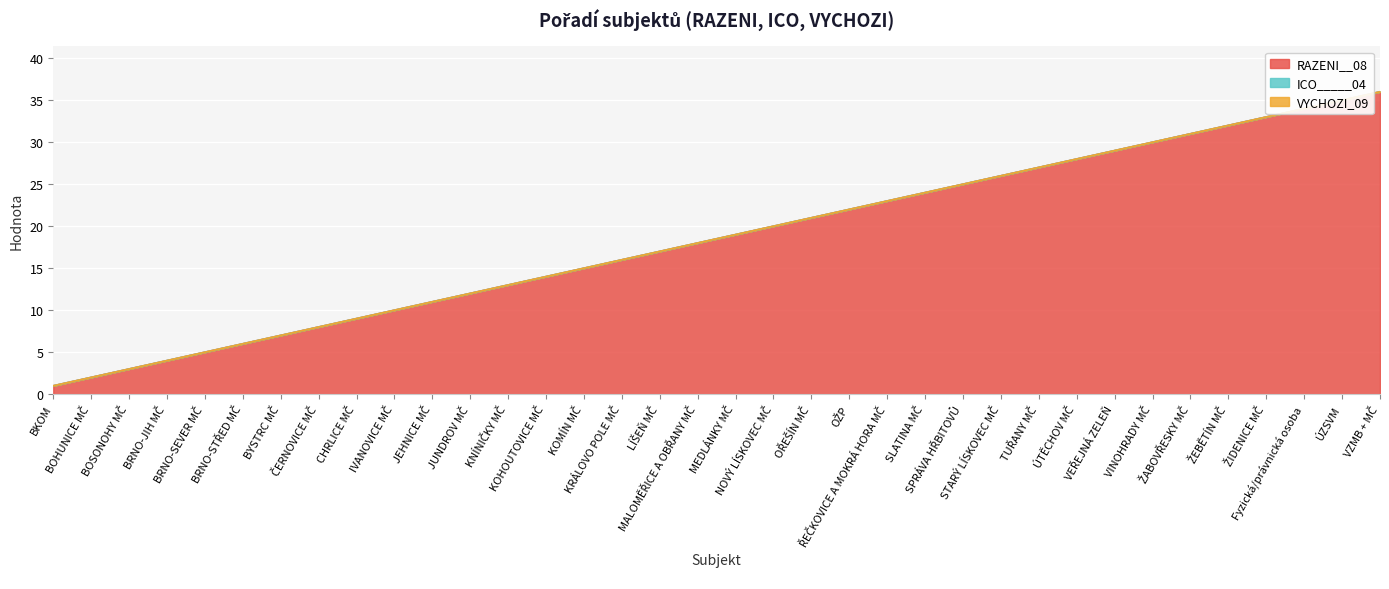

What are all the series names shown in the legend?

RAZENI__08, ICO_____04, VYCHOZI_09